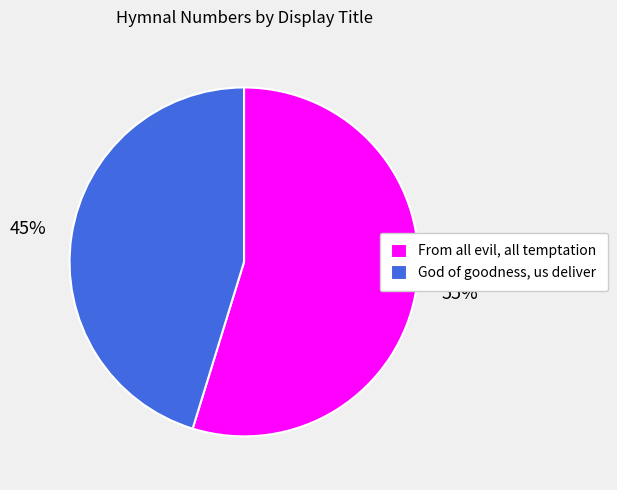

What is the largest slice in the pie chart?

From all evil, all temptation